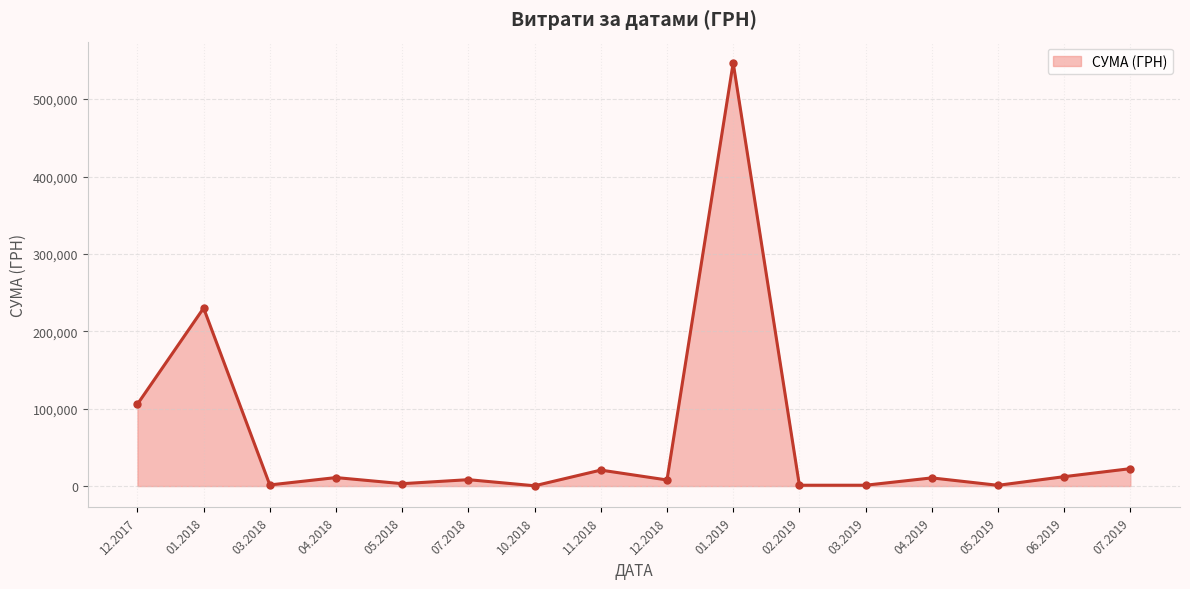

Is it true that the value at 06.2019 is 12135.0?

True